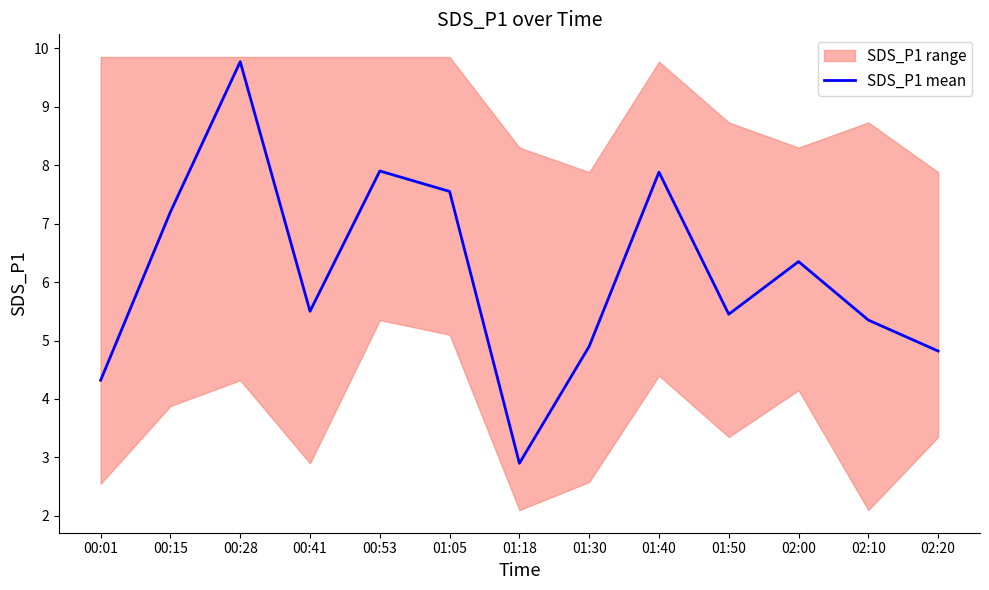

What is the sum of all values?

79.9